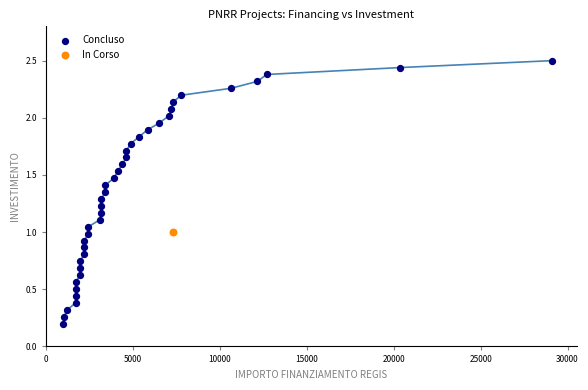

What are all the series names shown in the legend?

Concluso, In Corso